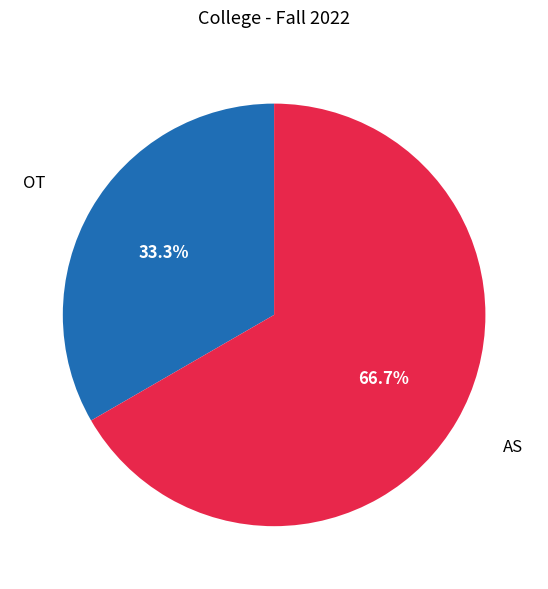

Does any single category account for the majority?

Yes